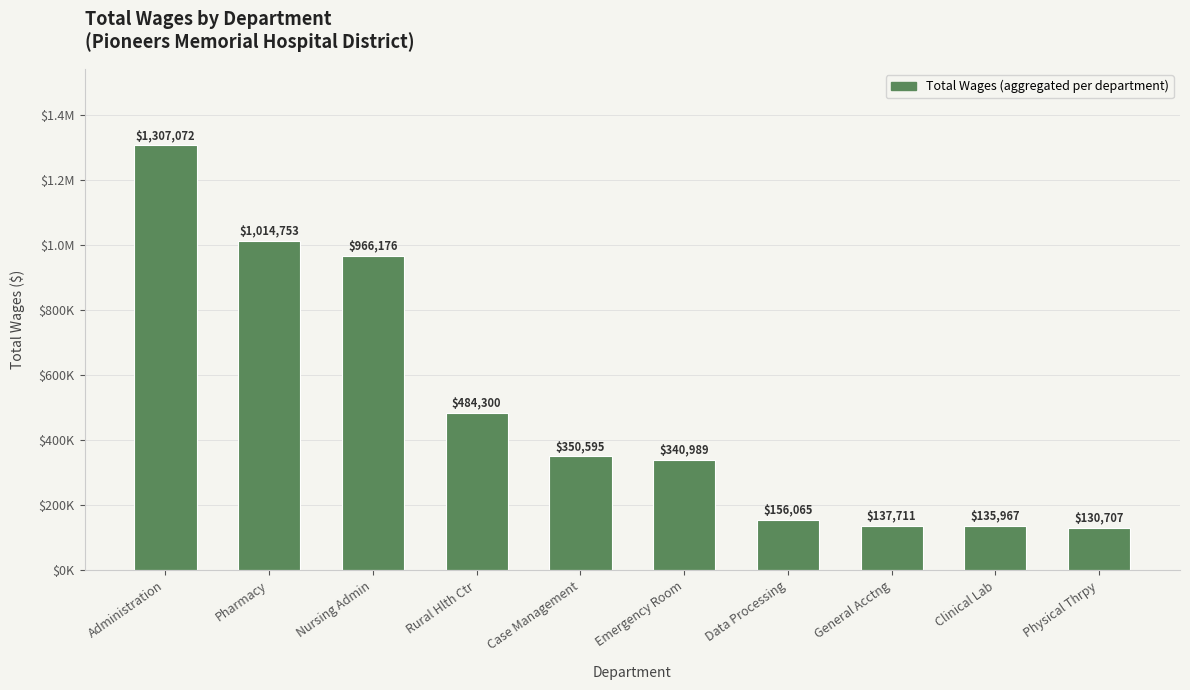

Does the chart contain stacked bars?

No